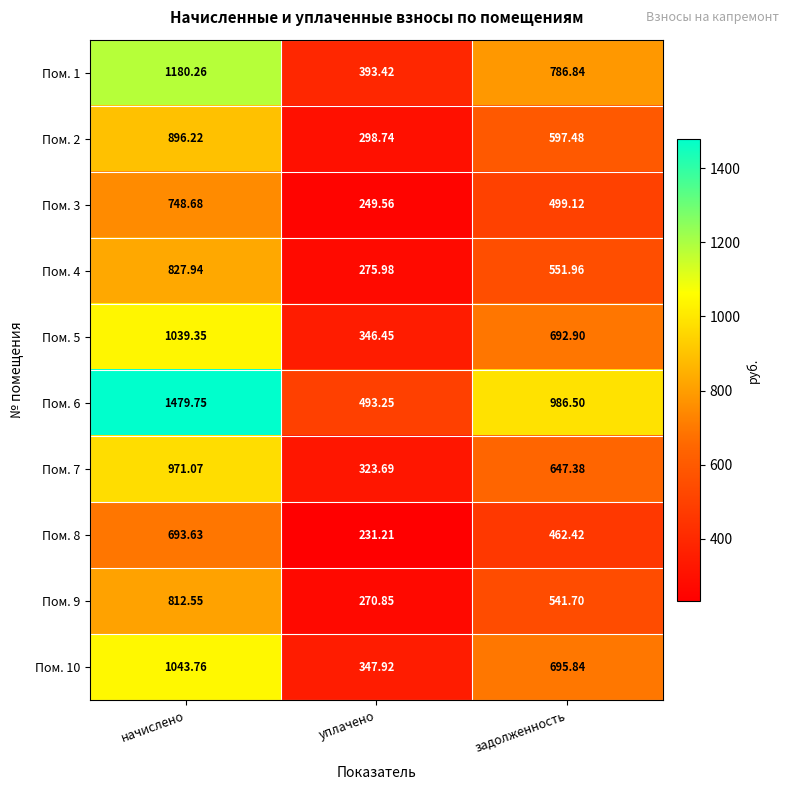

At which category is the sum across all series the highest?

начислено